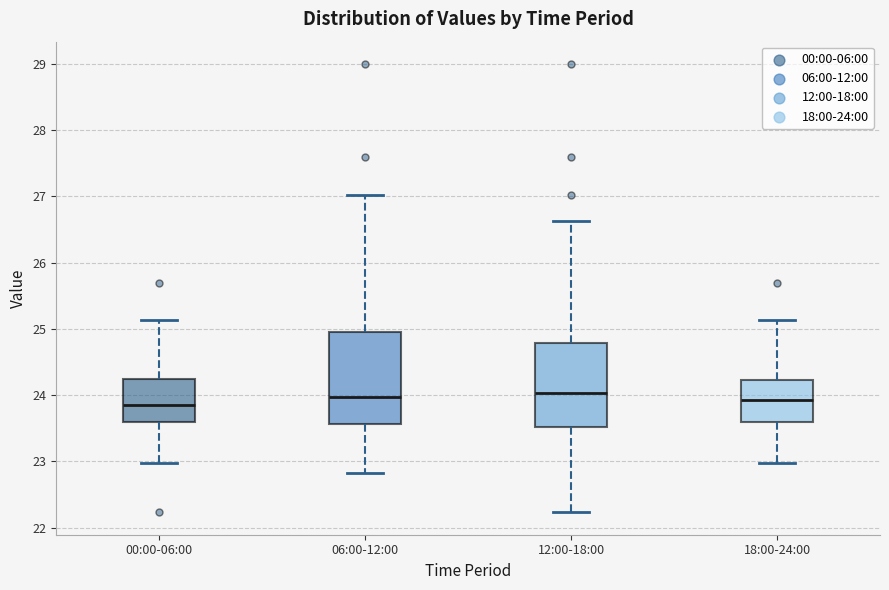

Reading left to right, read every box against the y-axis: the position of its median line, the range the box covers, and the ends of its whiskers. The values are not printed on the chart, so give them approximately, as read against the axis.

00:00-06:00: median 23.9, box 23.6 to 24.2, whiskers 23.0 to 25.1
06:00-12:00: median 24.0, box 23.6 to 25.0, whiskers 22.8 to 27.0
12:00-18:00: median 24.0, box 23.5 to 24.8, whiskers 22.2 to 26.6
18:00-24:00: median 23.9, box 23.6 to 24.2, whiskers 23.0 to 25.1